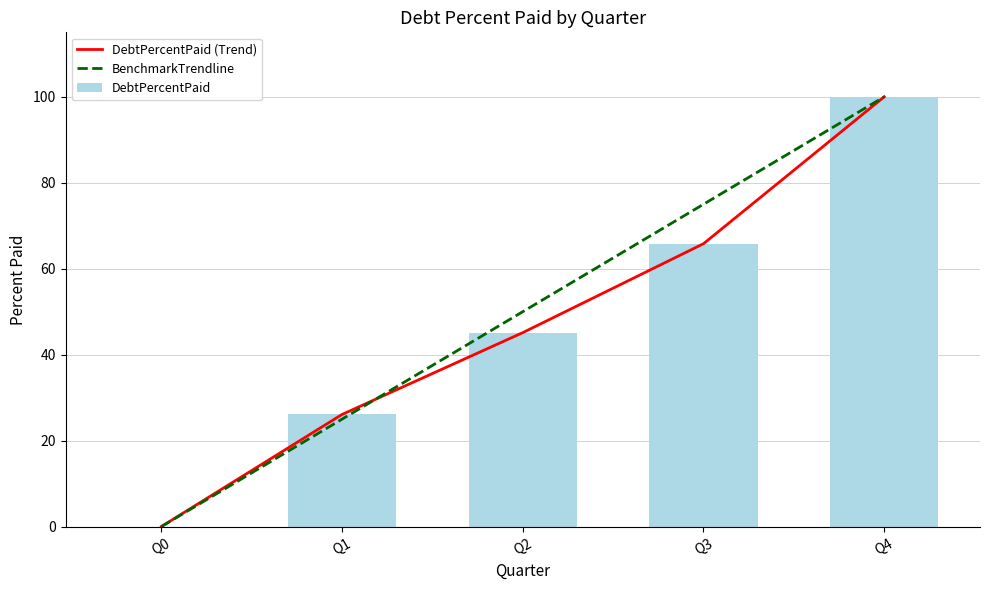

Which series changed the most between Q2 and Q3?

BenchmarkTrendline